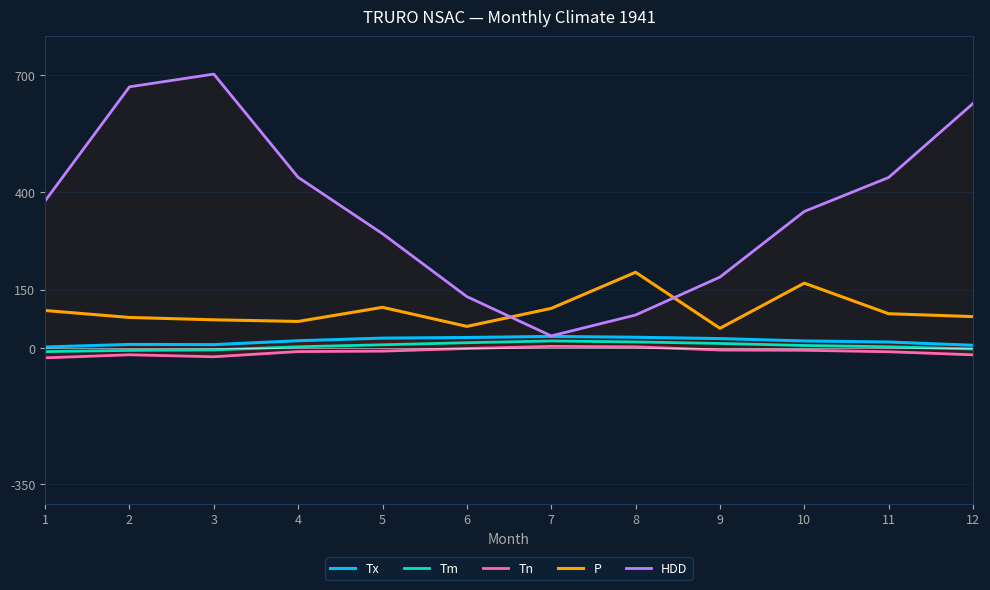

True or false: HDD and Tx intersect in this chart.

False